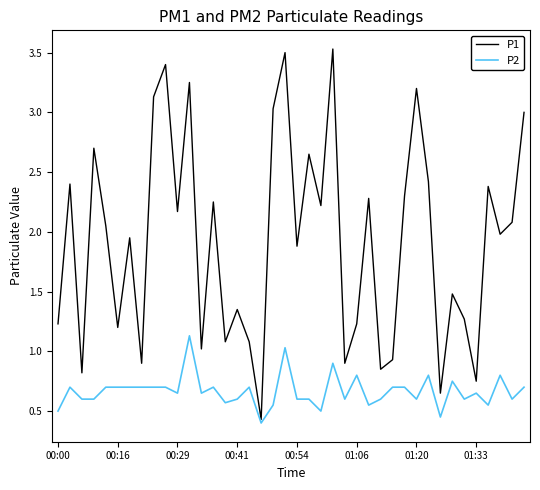

Which series has the widest spread of values?

P1